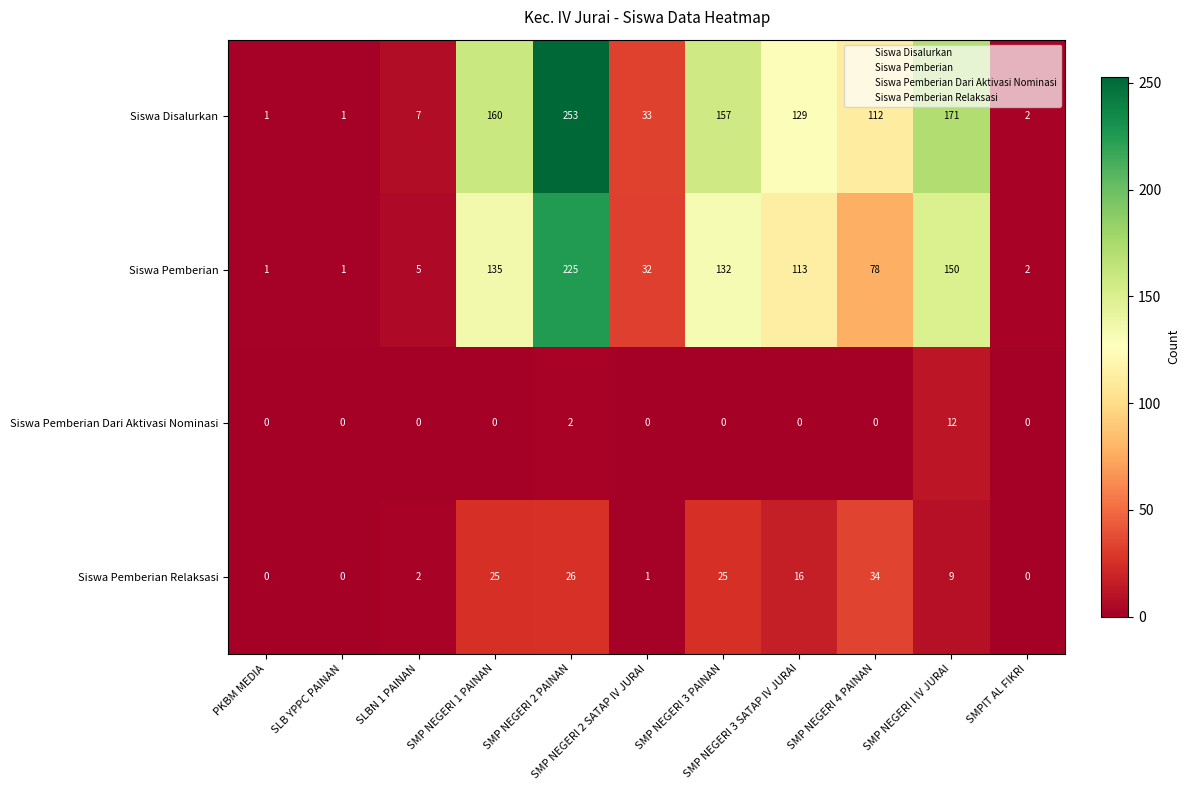

What is the sum of all Siswa Disalurkan values?

1026